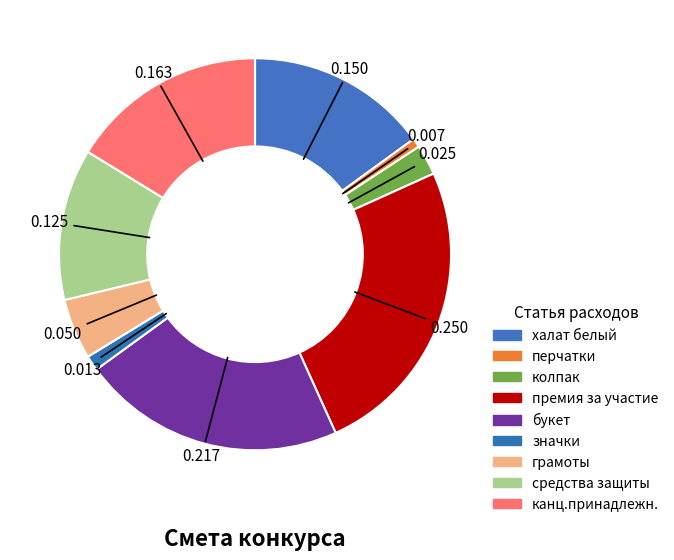

To the nearest percent, what portion does канц.принадлежн. represent?

16%